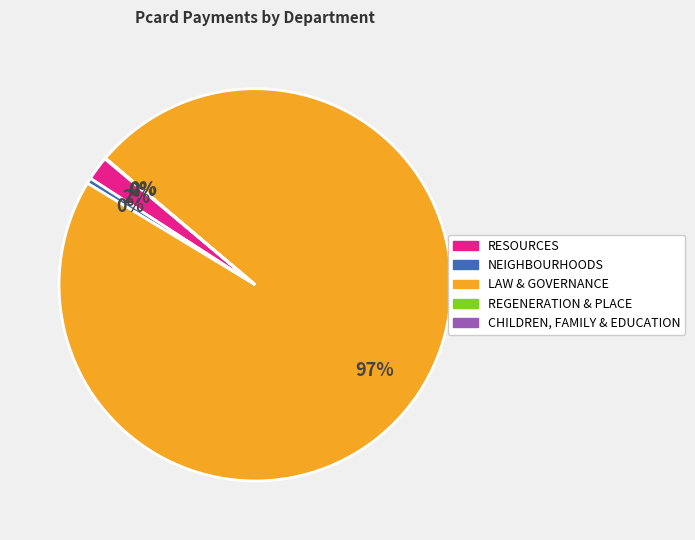

To the nearest percent, what is the average slice percentage?

20%